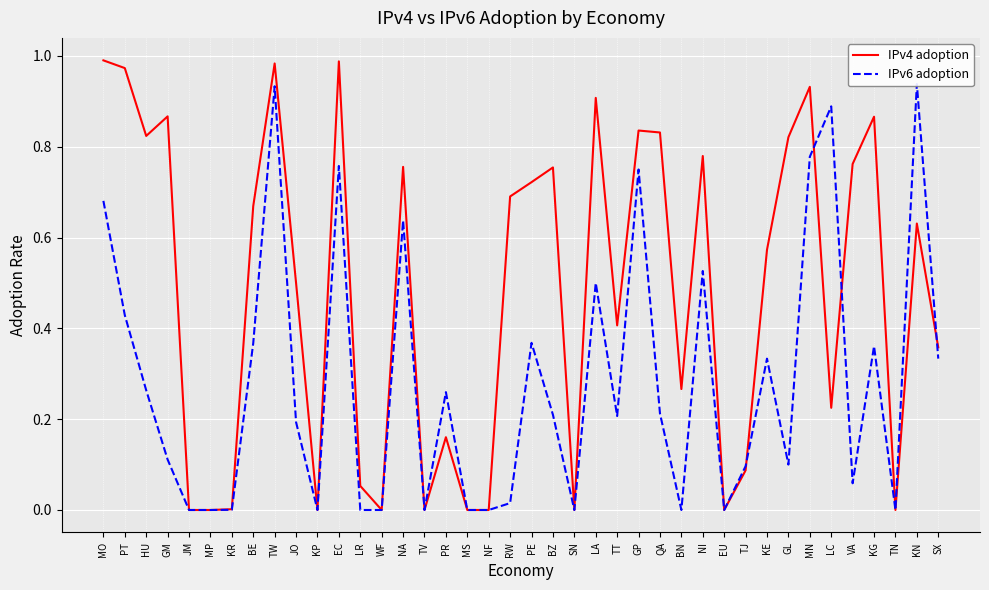

How many data points in IPv4 adoption are above 0?

30